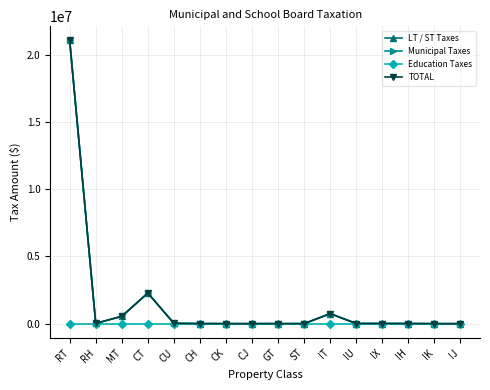

Is this an area chart (filled region under the line)?

No